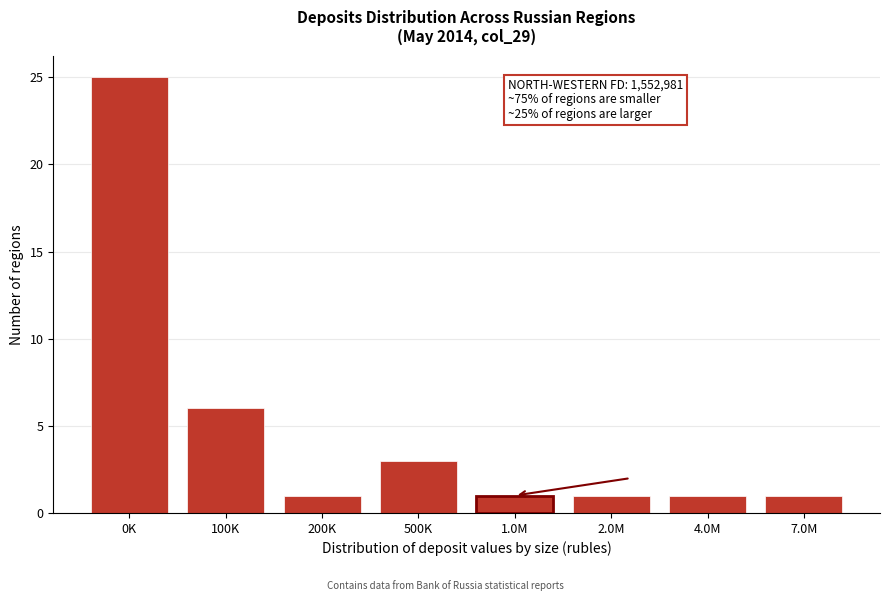

Reading right to left, list all the values displayed in this chart.

1	1	1	1	3	1	6	25